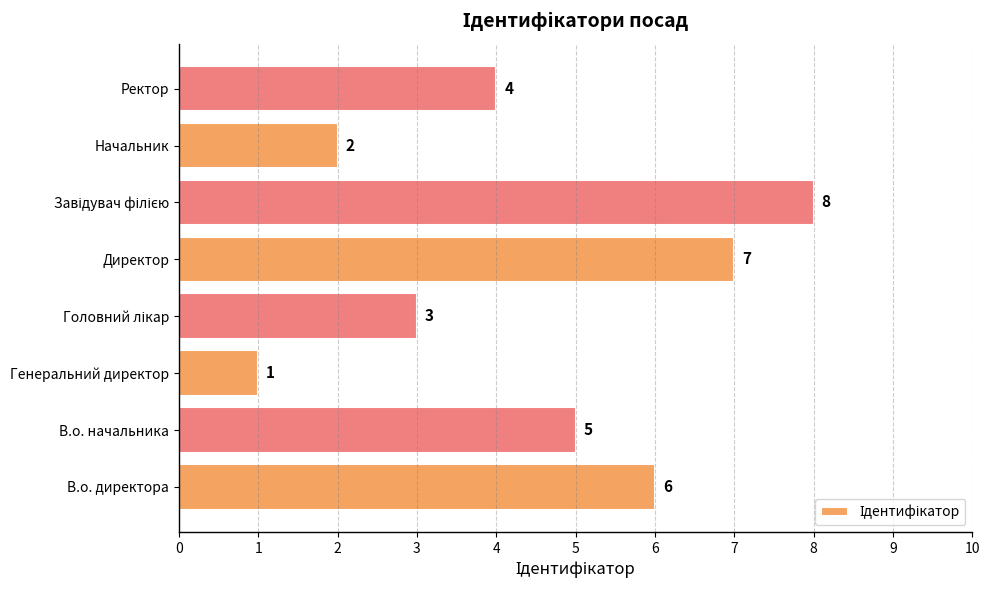

Reading top to bottom, transcribe all the data shown in this chart.

4	2	8	7	3	1	5	6